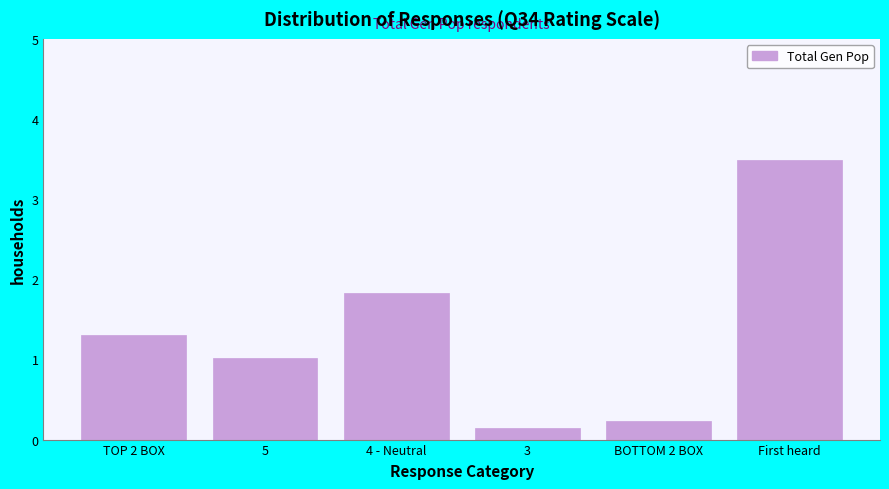

Reading left to right, transcribe all the data shown in this chart.

1.3	1.0	1.8	0.1	0.2	3.5